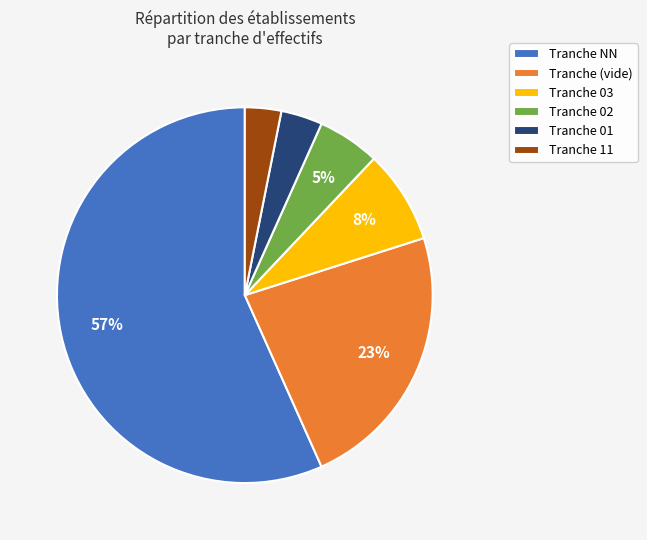

Which slice represents more than half of the pie?

Tranche NN